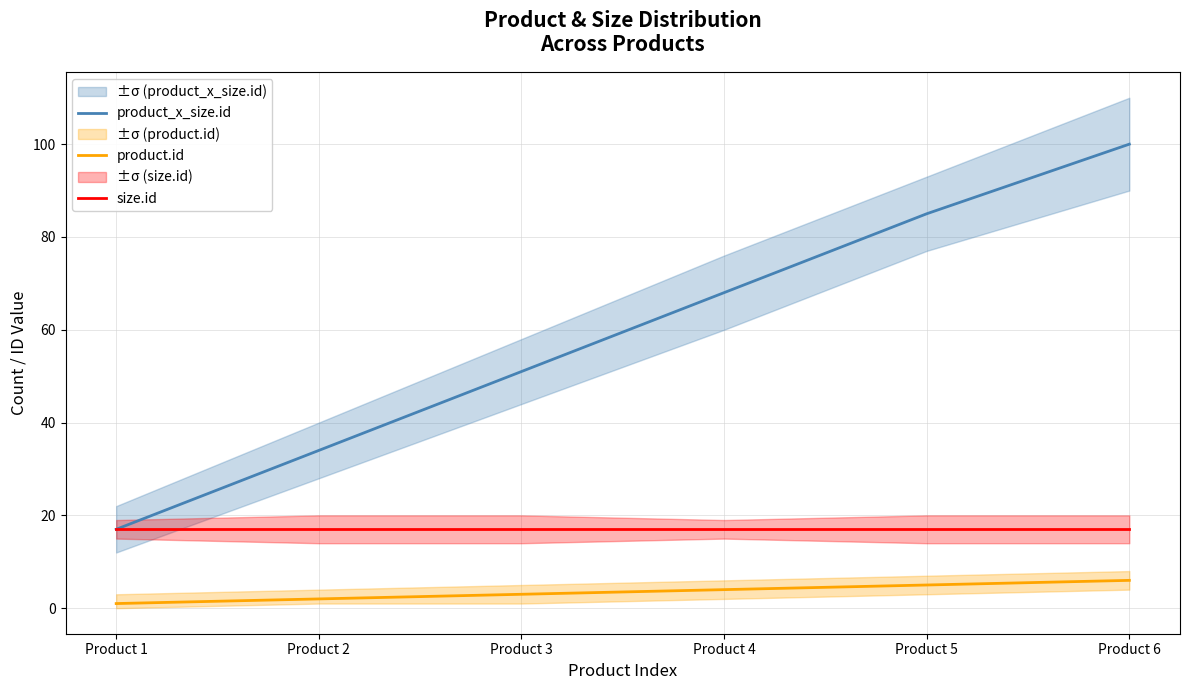

At which category does the chart reach its minimum across all series?

Product 1